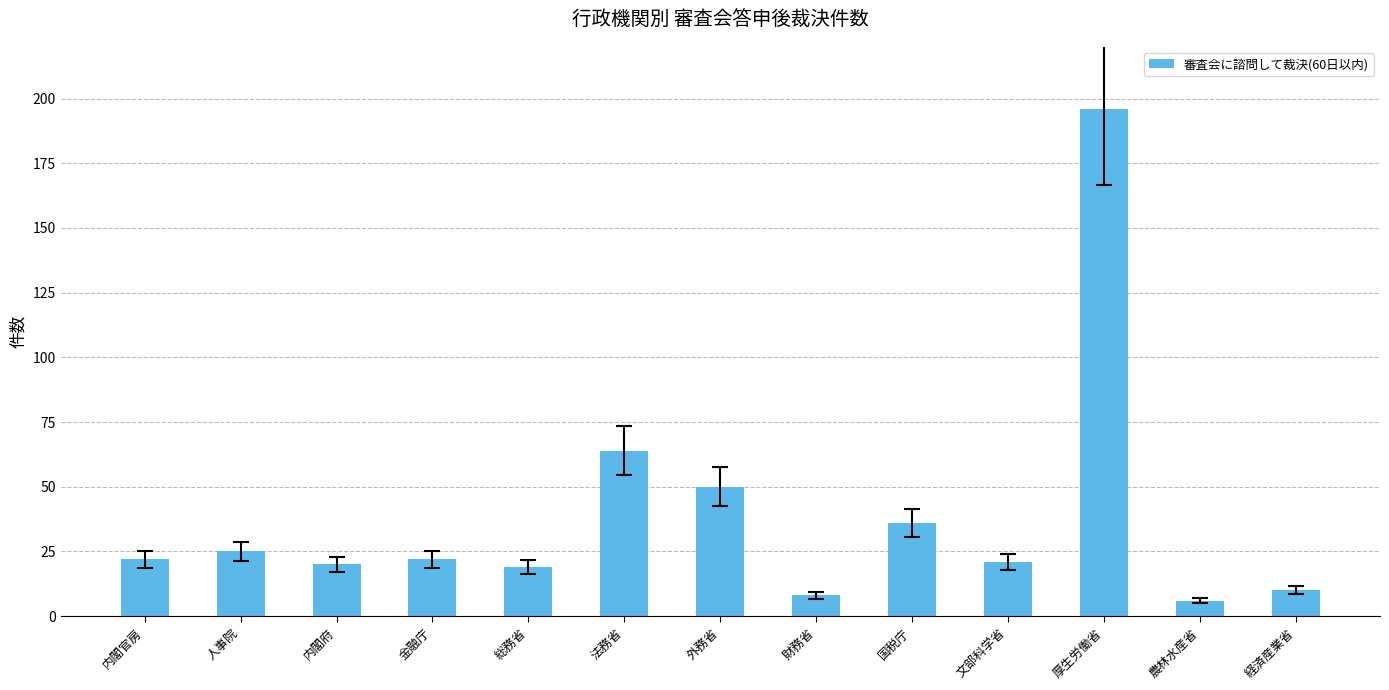

Which has a higher value, 農林水産省 or 人事院?

人事院